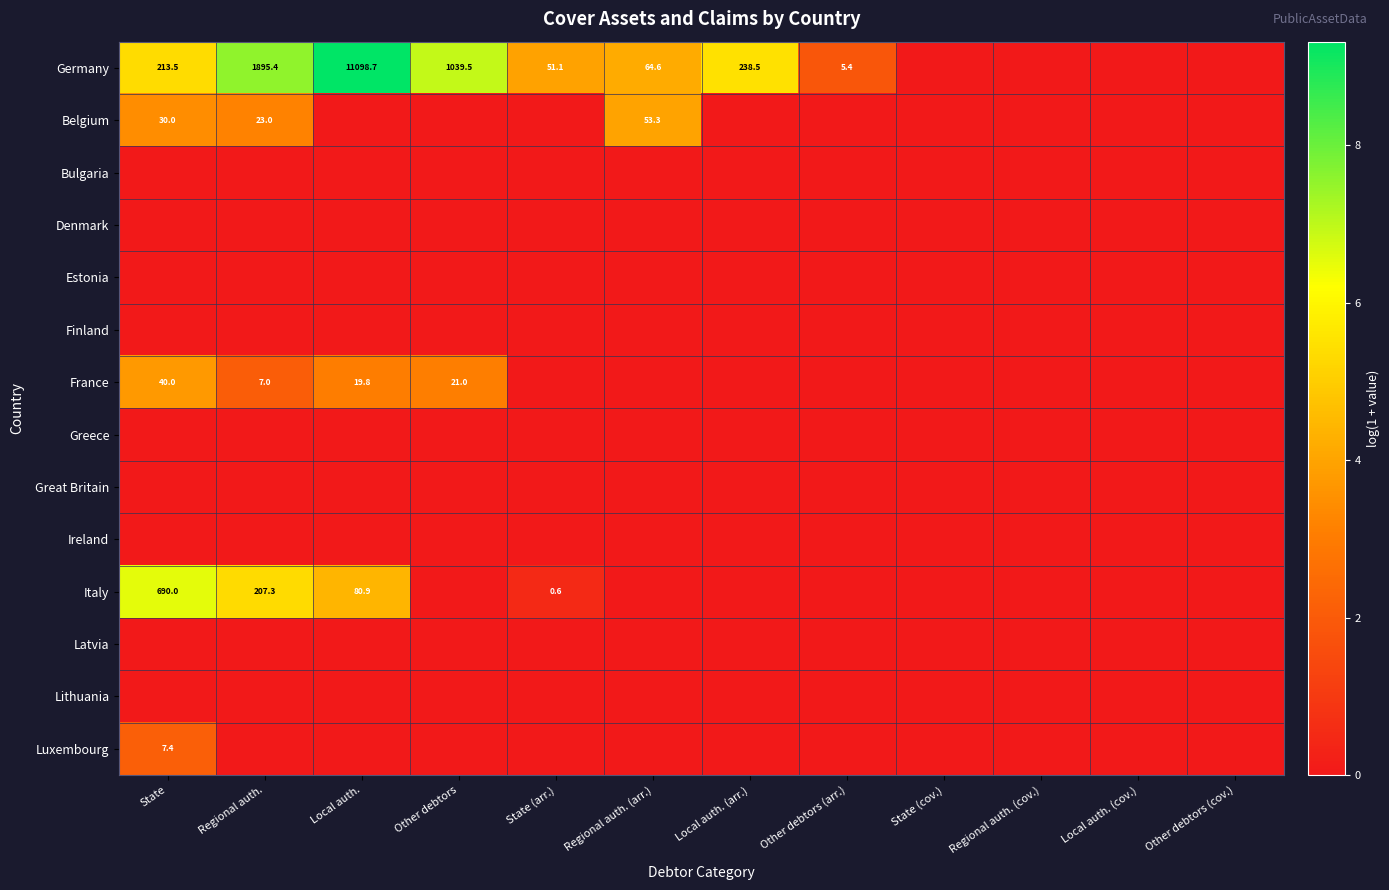

The France series shows 4.1 at Regional auth.. True or false?

False